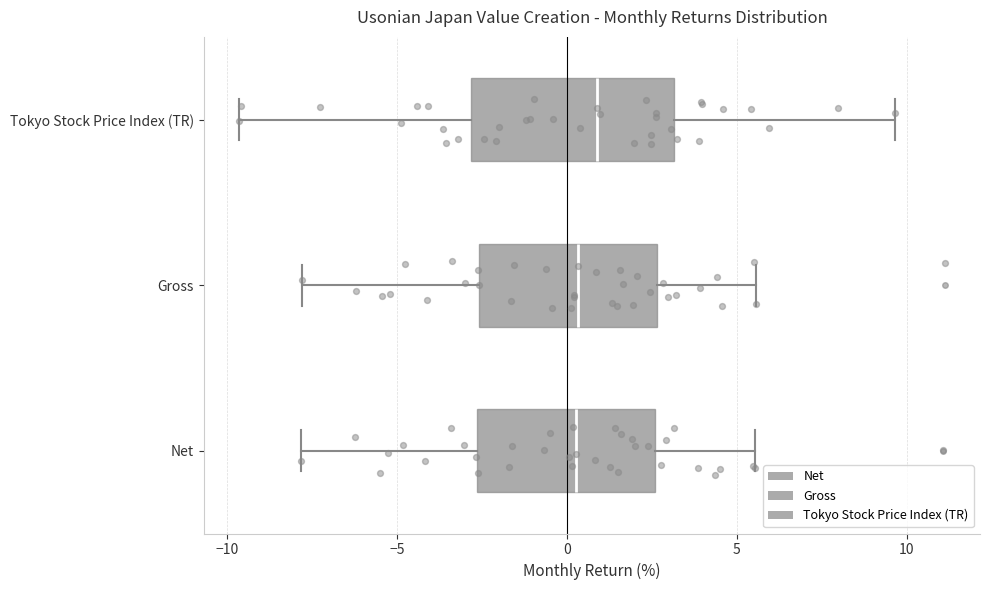

Reading bottom to top, transcribe this box plot: for each box, give where its median line is, the range the box spans, and where its two whiskers end, as read against the x-axis. The values are not printed on the chart, so give them approximately, as read against the axis.

Net: median 0.5, box -2.5 to 2.5, whiskers -8.0 to 5.5
Gross: median 0.5, box -2.5 to 2.5, whiskers -8.0 to 5.5
Tokyo Stock Price Index (TR): median 1.0, box -3.0 to 3.0, whiskers -9.5 to 9.5